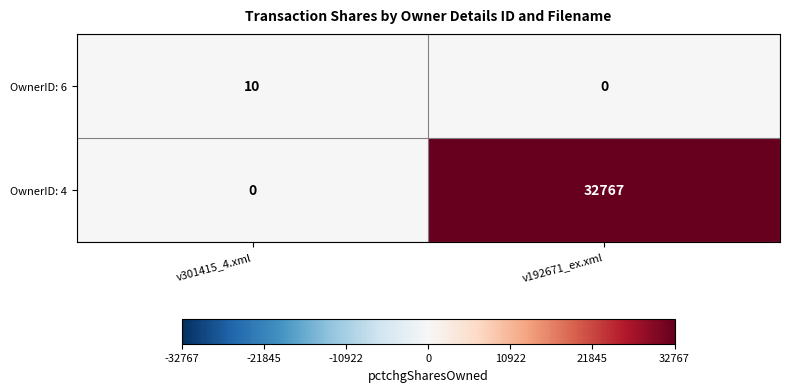

List the series in order of their overall mean, lowest first.

OwnerID: 6, OwnerID: 4